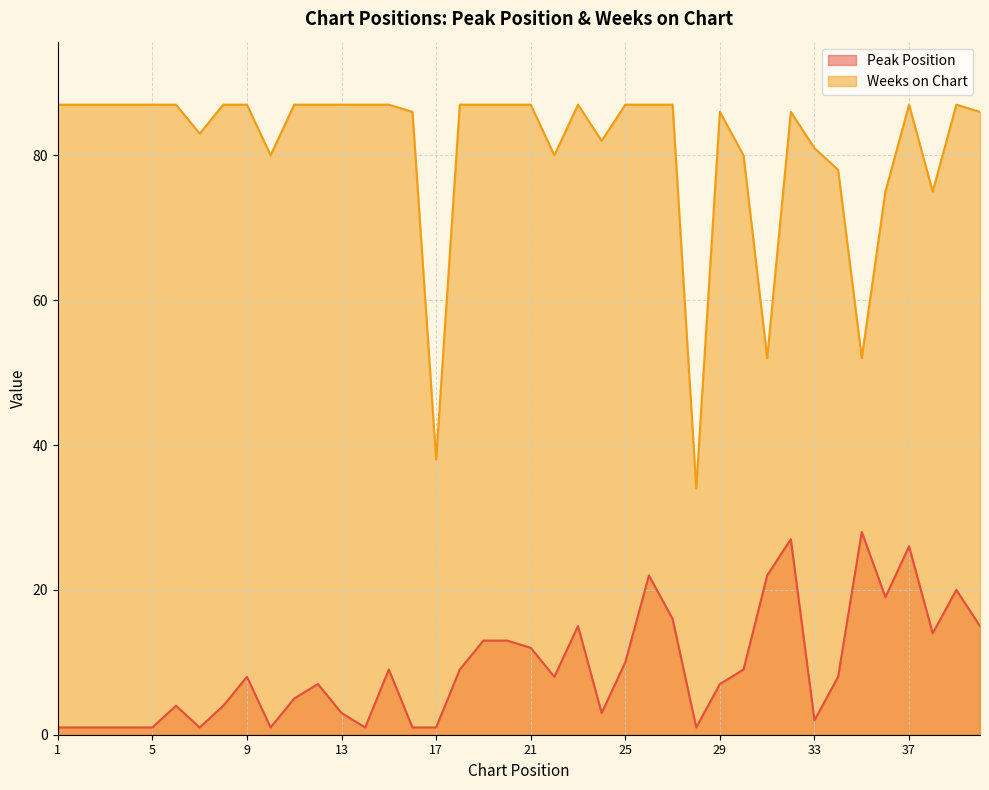

Reading left to right, transcribe all the data shown in this chart.

Peak Position: 1	1	1	1	1	4	1	4	8	1	5	7	3	1	9	1	1	9	13	13	12	8	15	3	10	22	16	1	7	9	22	27	2	8	28	19	26	14	20	15
Weeks on Chart: 87	87	87	87	87	87	83	87	87	80	87	87	87	87	87	86	38	87	87	87	87	80	87	82	87	87	87	34	86	80	52	86	81	78	52	75	87	75	87	86